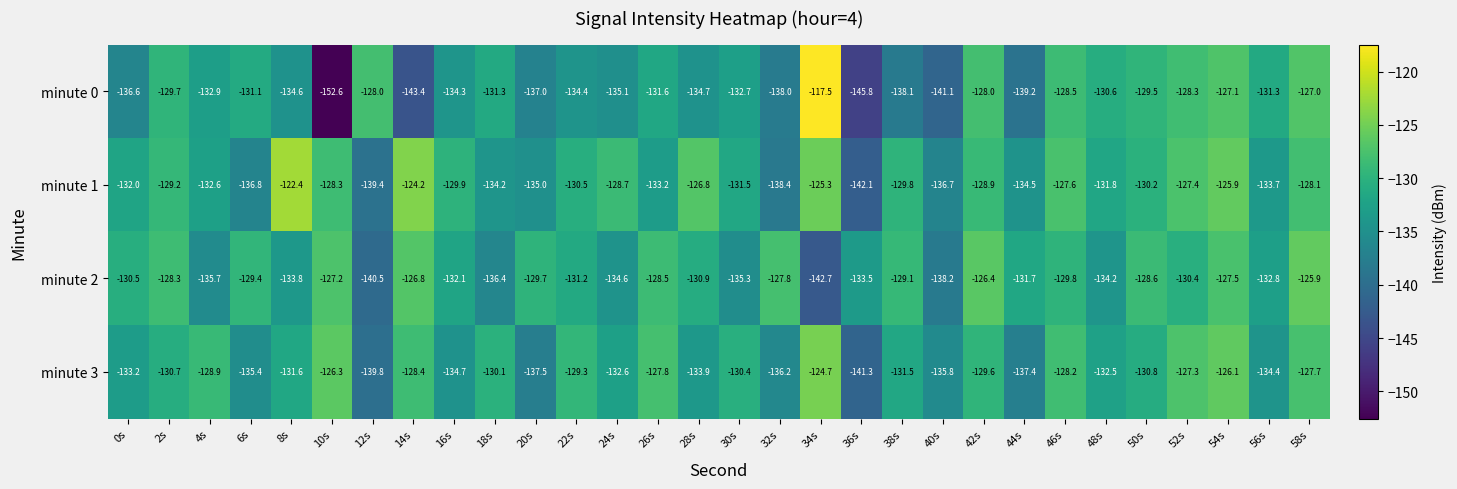

Is the value of minute 0 at 36s greater than the value of minute 1 at 14s?

No